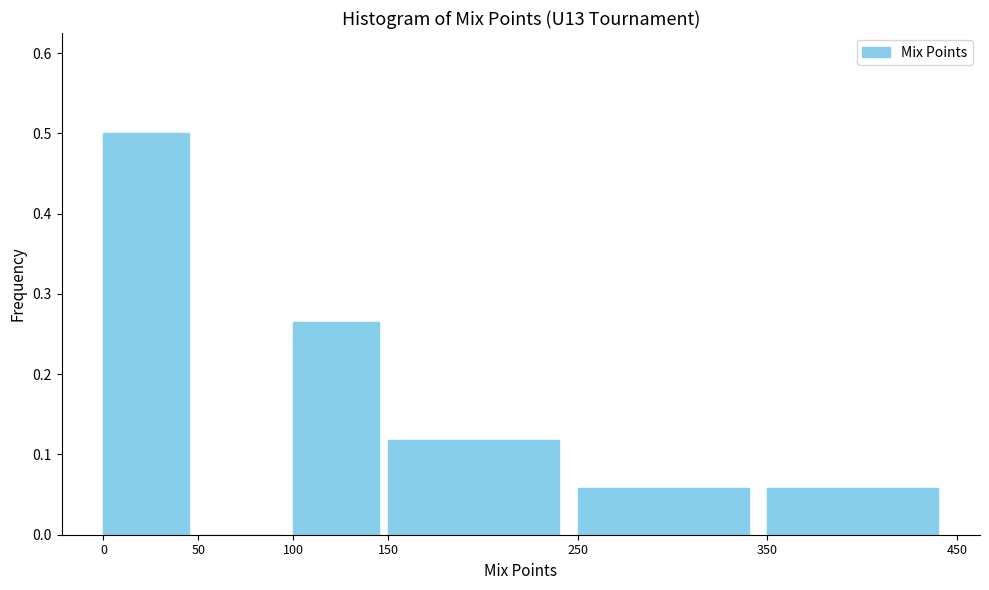

How tall is the bar that spans 150 to 250 on the x-axis? The values are not printed on the chart, so give them approximately, as read against the axis.

0.12